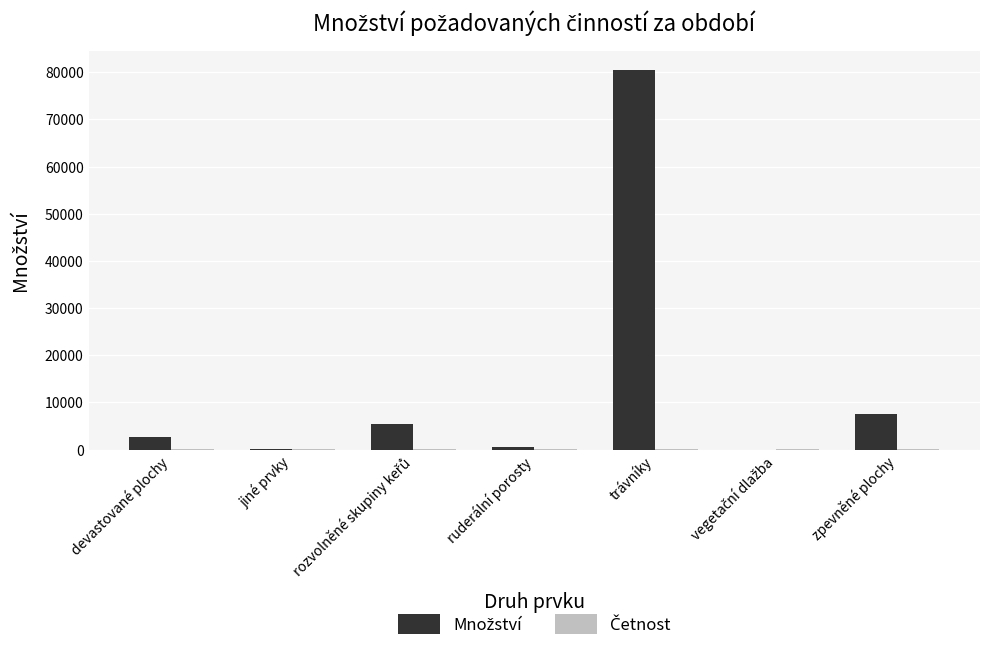

At which category is the sum across all series the highest?

trávníky